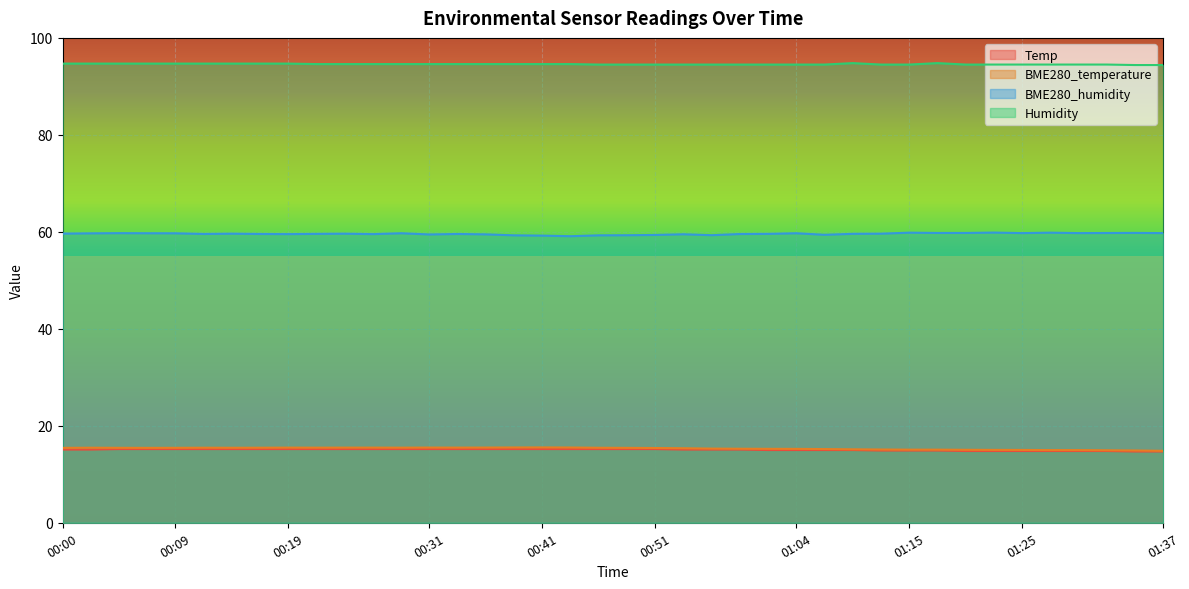

Does the chart display data point markers on the line(s)?

No